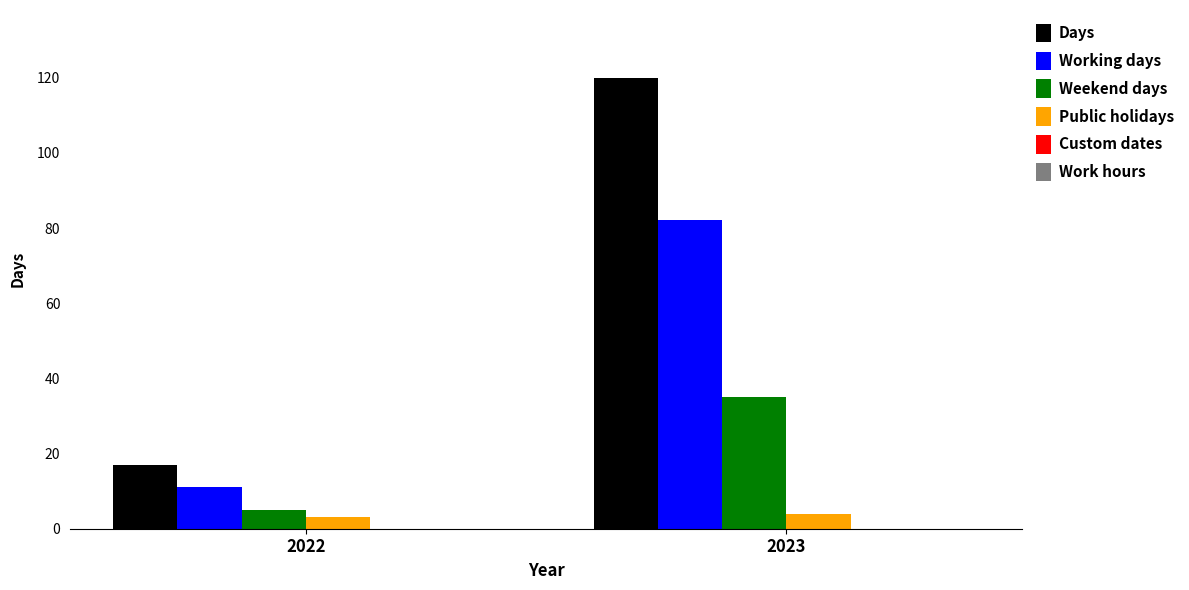

Is it true that Weekend days equals 5 at 2022?

True